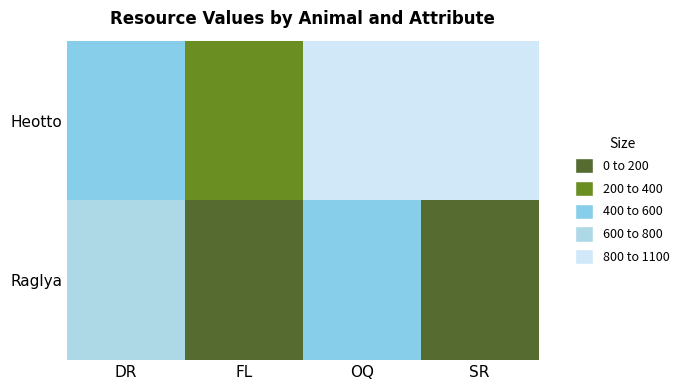

At which category is the sum across all series the highest?

OQ